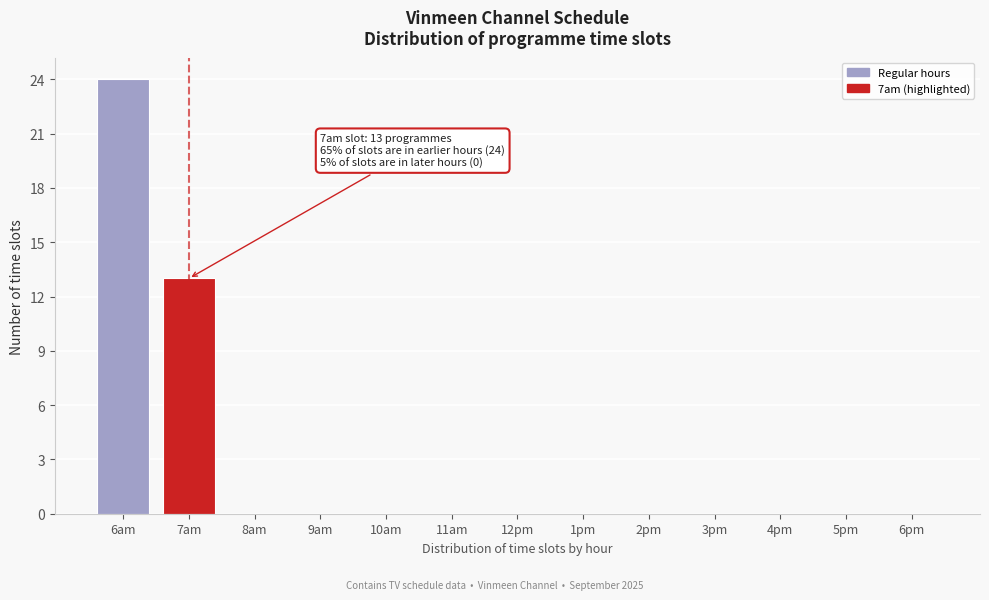

Reading left to right, transcribe all the data shown in this chart.

6am=24	7am=13	8am=0	9am=0	10am=0	11am=0	12pm=0	1pm=0	2pm=0	3pm=0	4pm=0	5pm=0	6pm=0